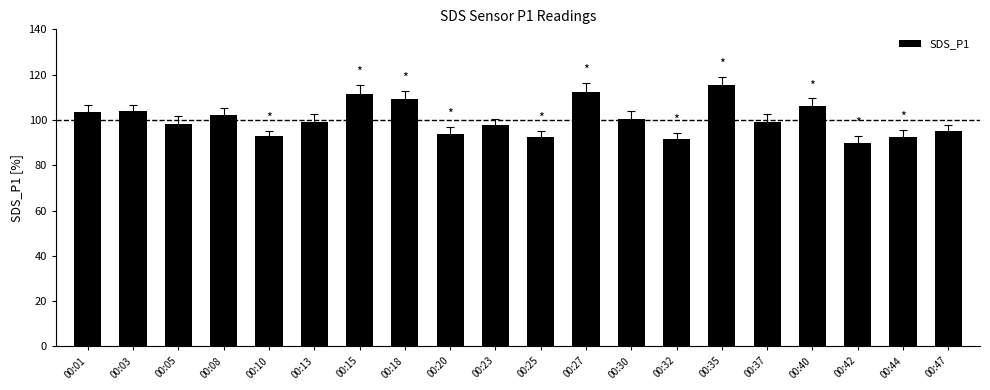

Where does the data first go above 99?

00:01